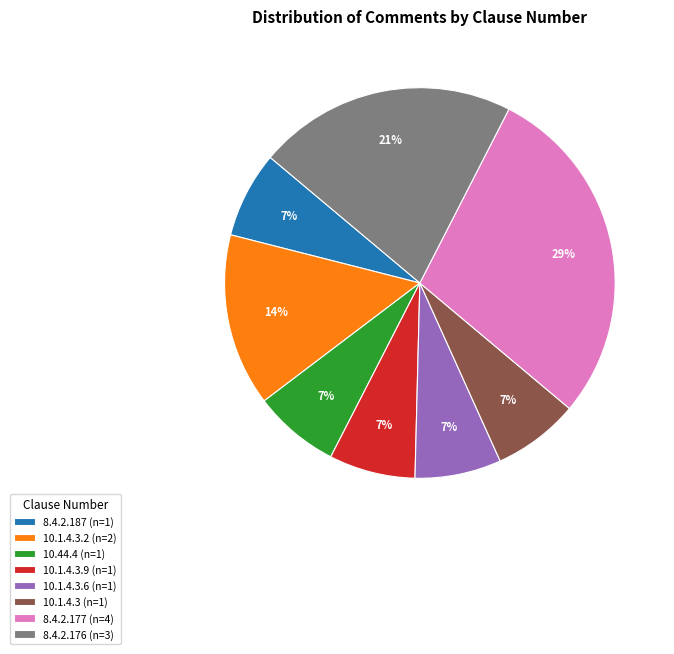

To the nearest percent, what percentage of the pie is 10.44.4 (n=1)?

7%